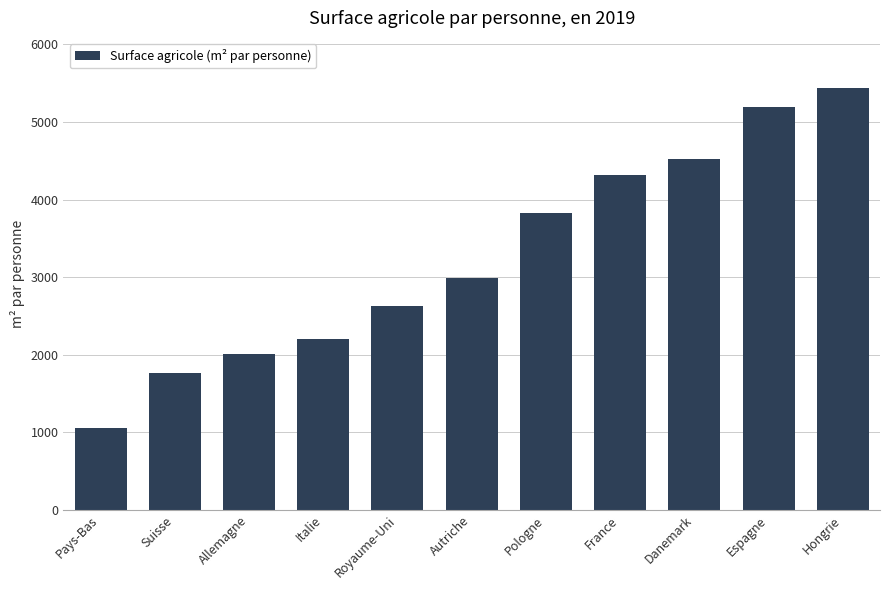

At which label is the value closest to 3241?

Autriche